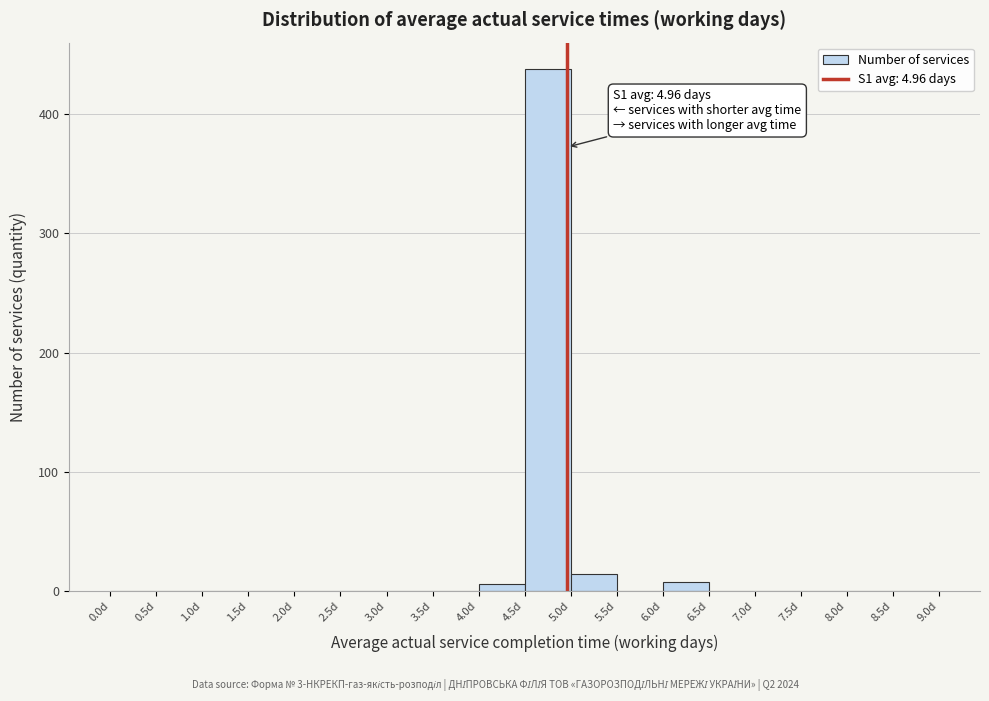

Over which range of the x-axis is the bar tallest?

4.5 to 5.0